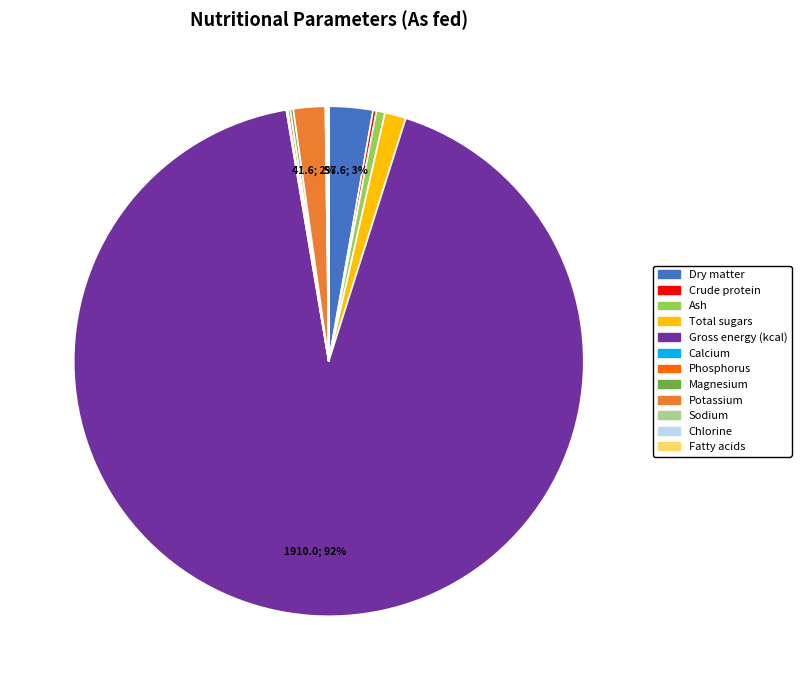

What is the majority slice?

Gross energy (kcal)